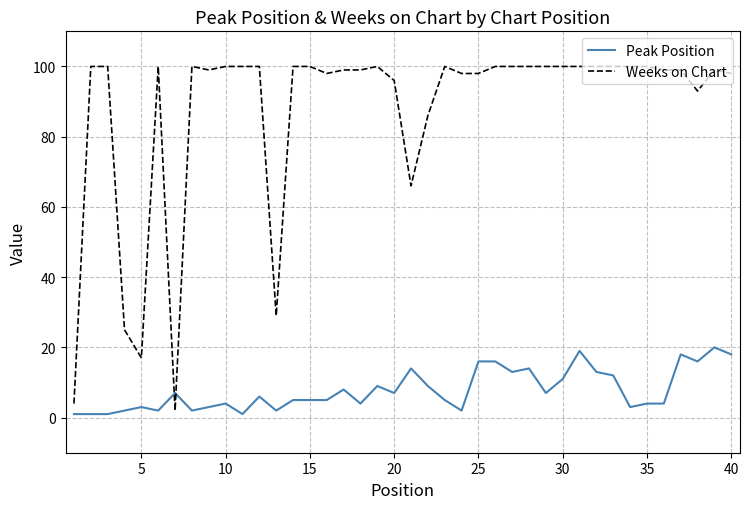

How many lines are shown in the chart?

2